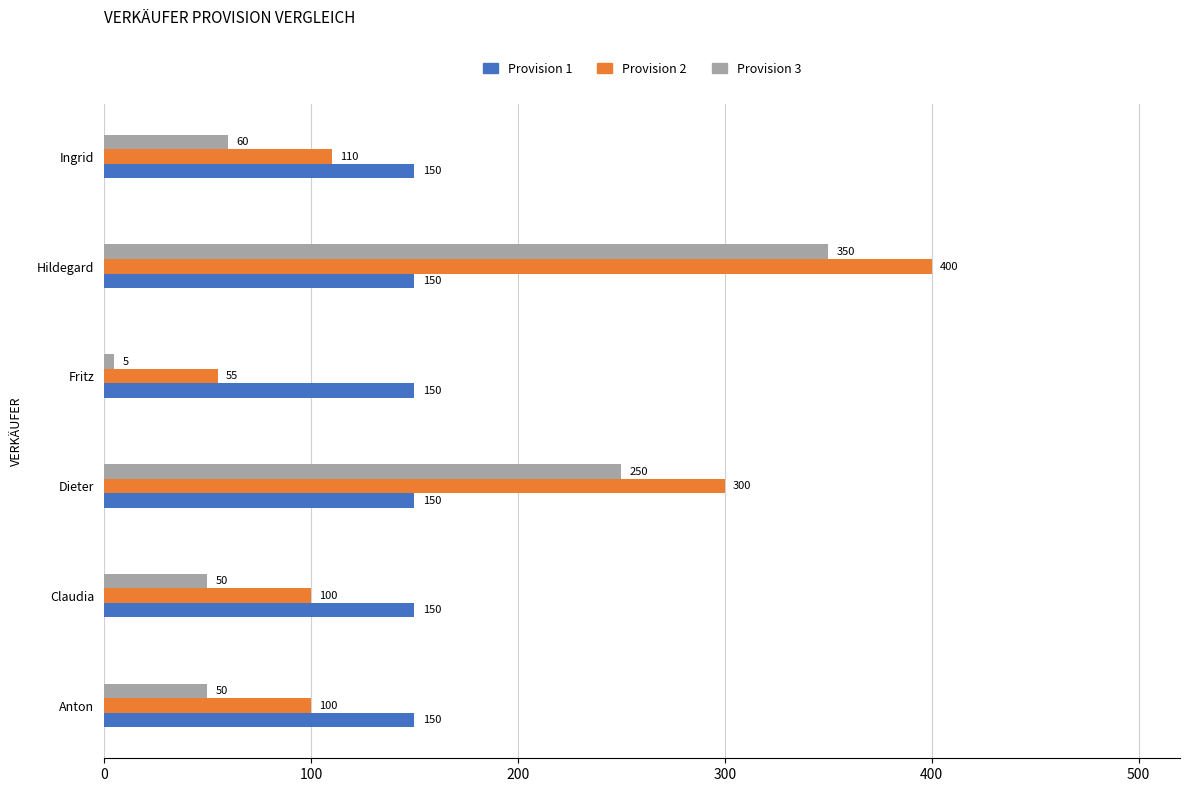

What are all the series names shown in the legend?

Provision 1, Provision 2, Provision 3